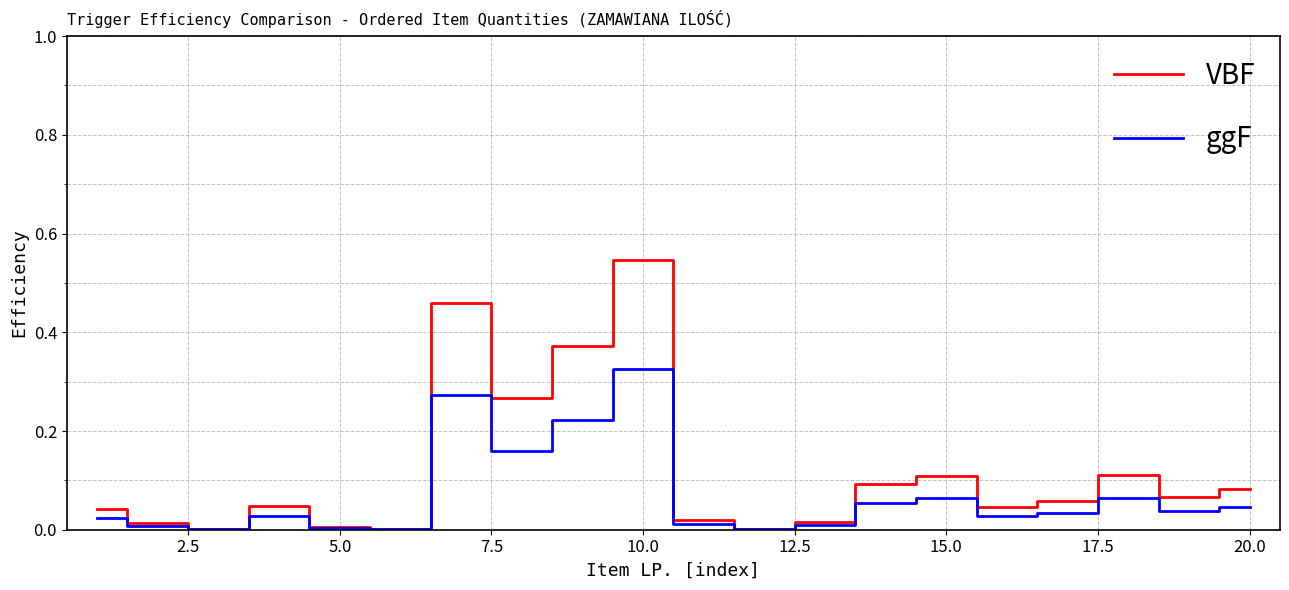

Which series has the largest total across all categories?

VBF